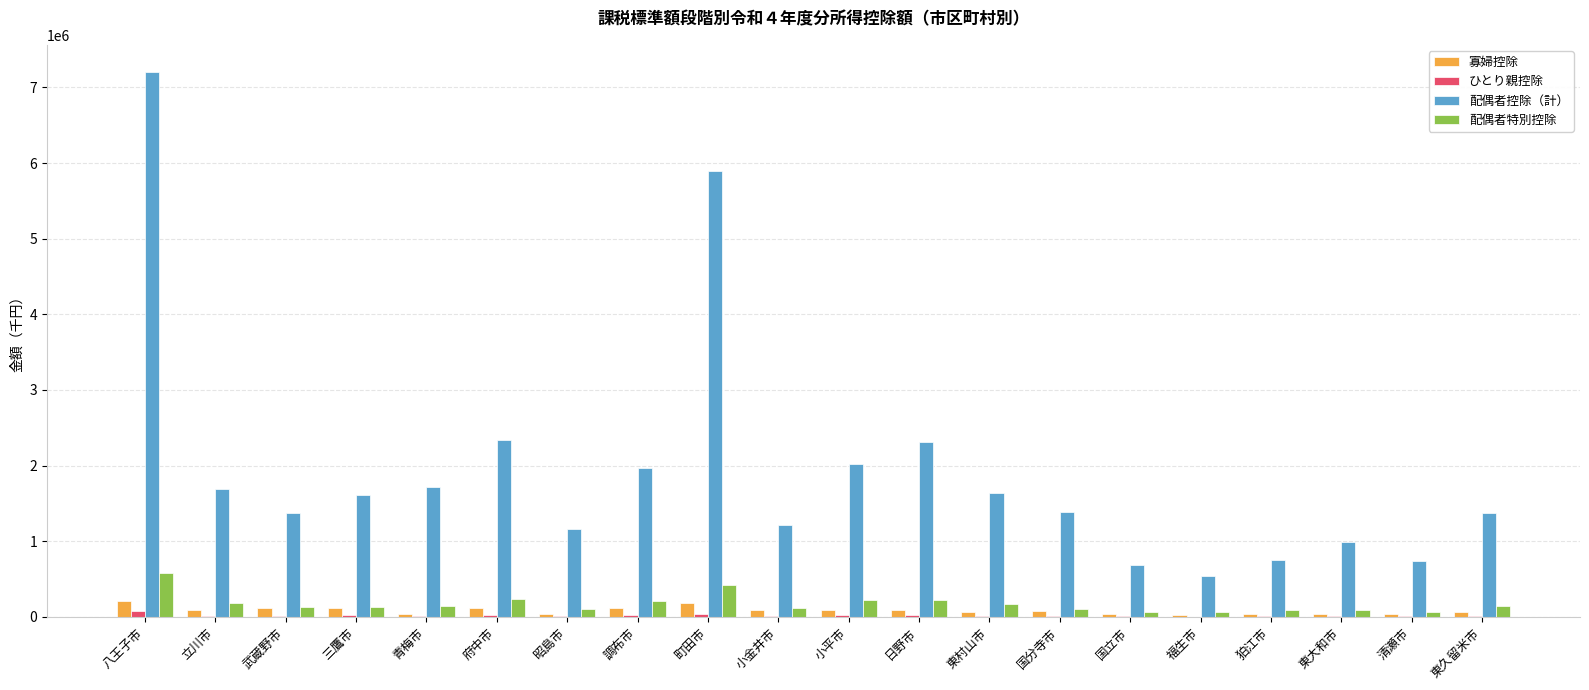

Which series changed the most between 小金井市 and 小平市?

配偶者控除（計）